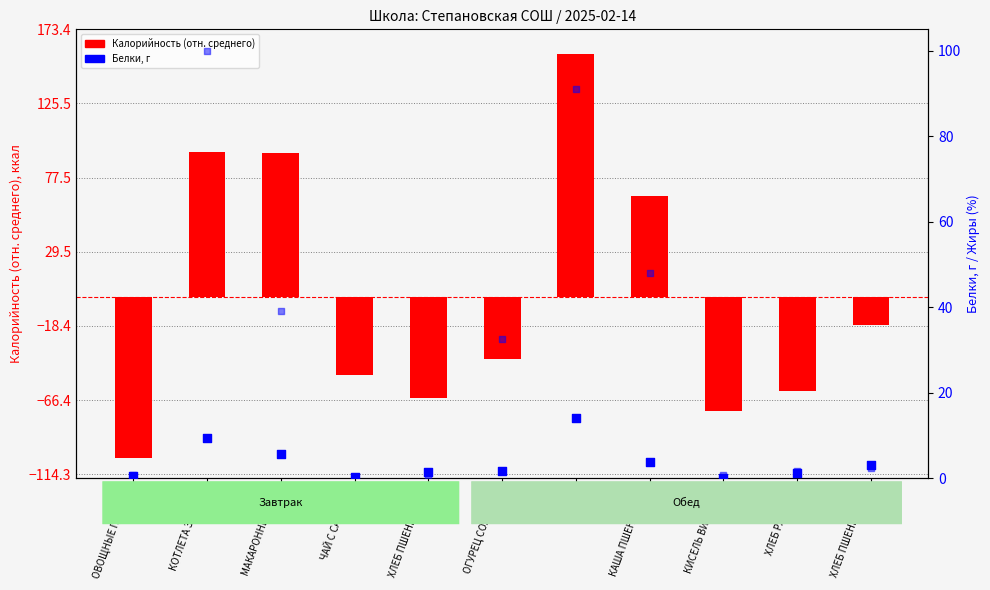

At which category is the sum across all series the highest?

ГУЛЯШ